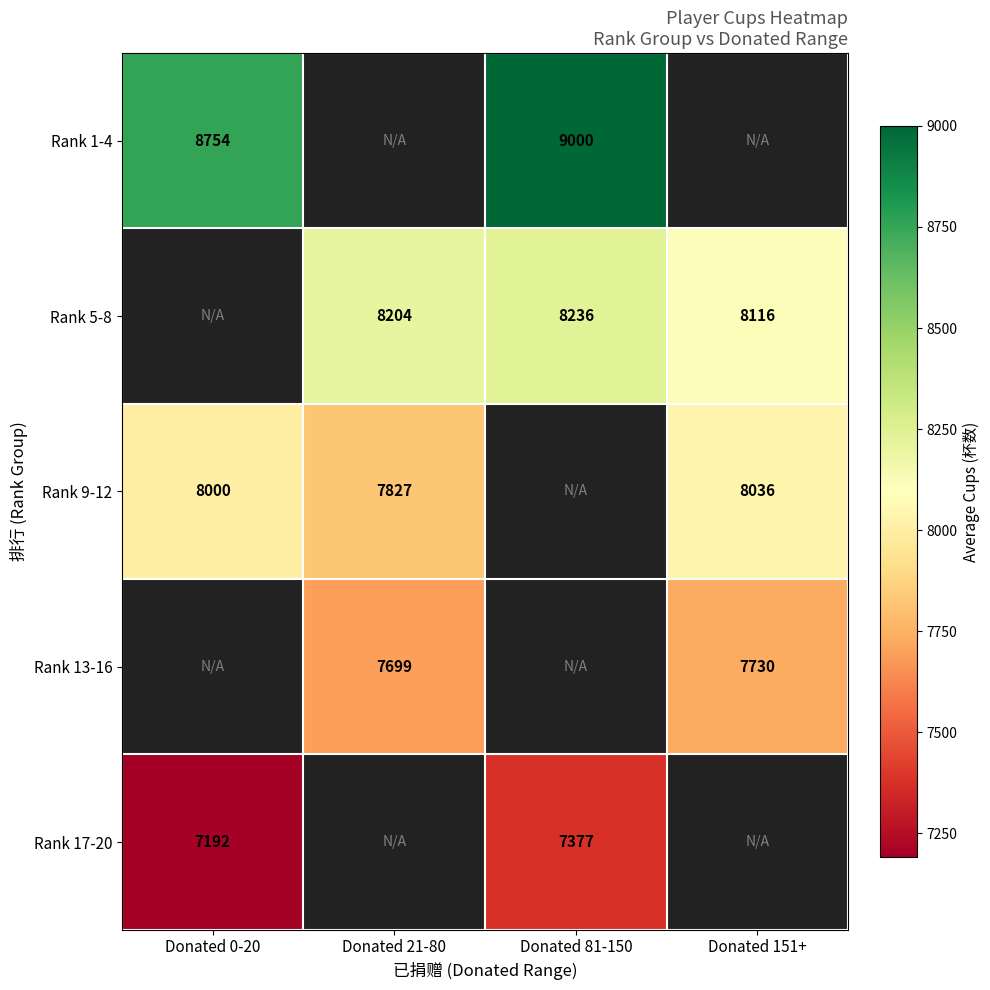

Is the value of Rank 17-20 at Donated 81-150 greater than the value of Rank 5-8 at Donated 81-150?

No